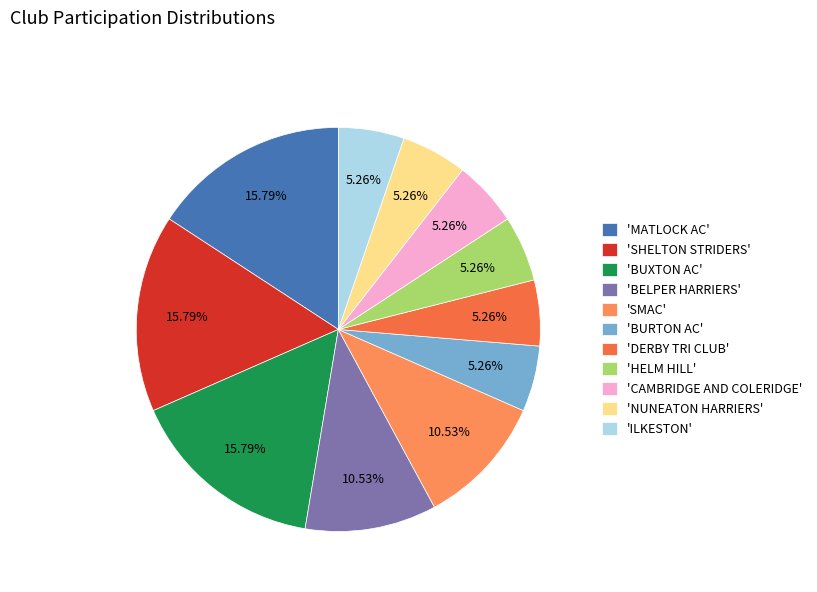

How many slices are in this pie chart?

11